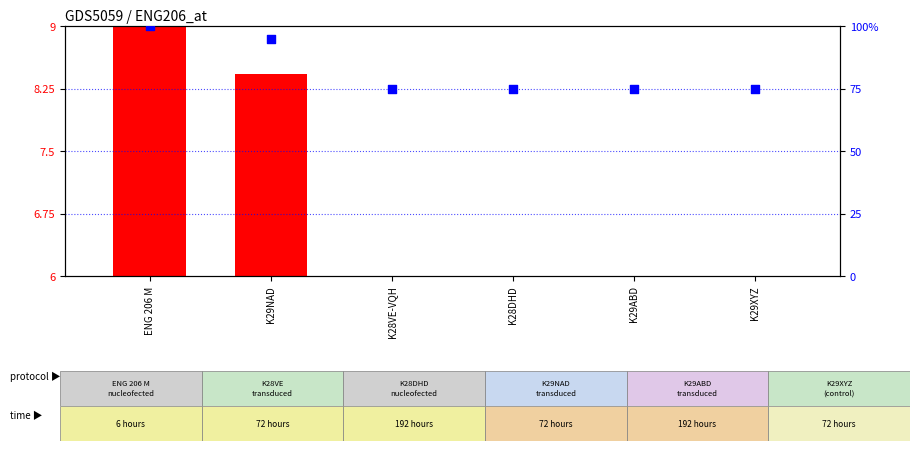

Which series has the largest total across all categories?

percentile rank within the sample